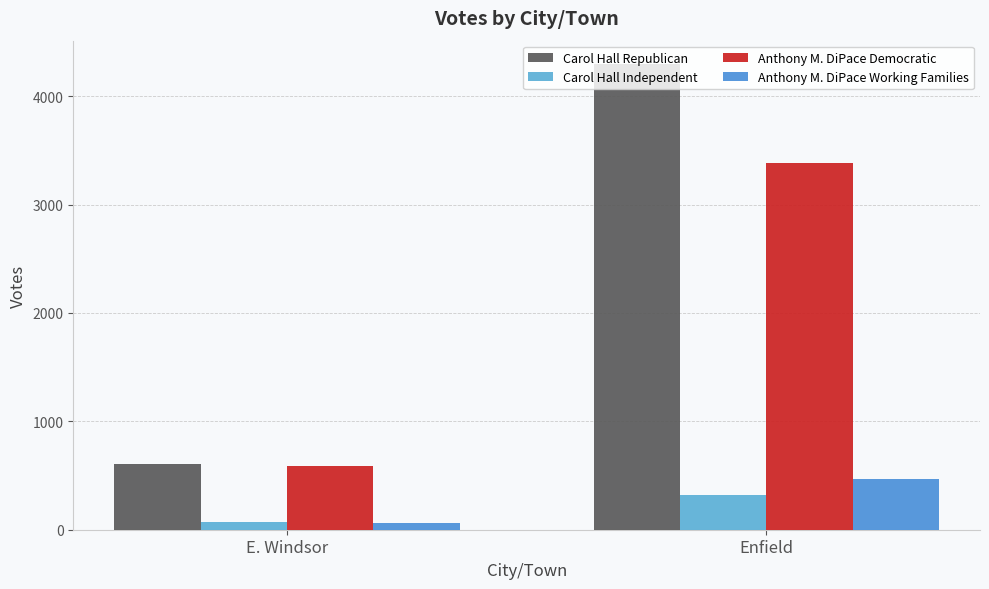

At how many categories does at least one series exceed 825?

1